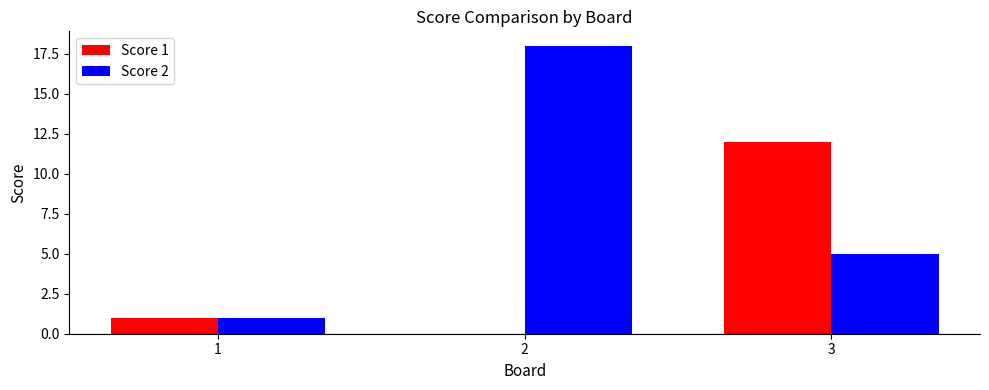

What is the maximum value for Score 1?

12